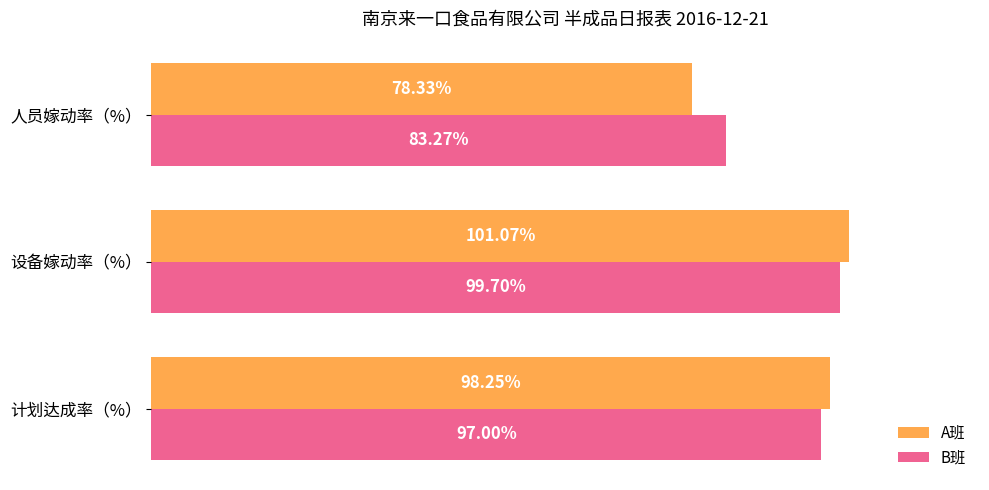

Where is B班 nearest to the value 91?

计划达成率（%）